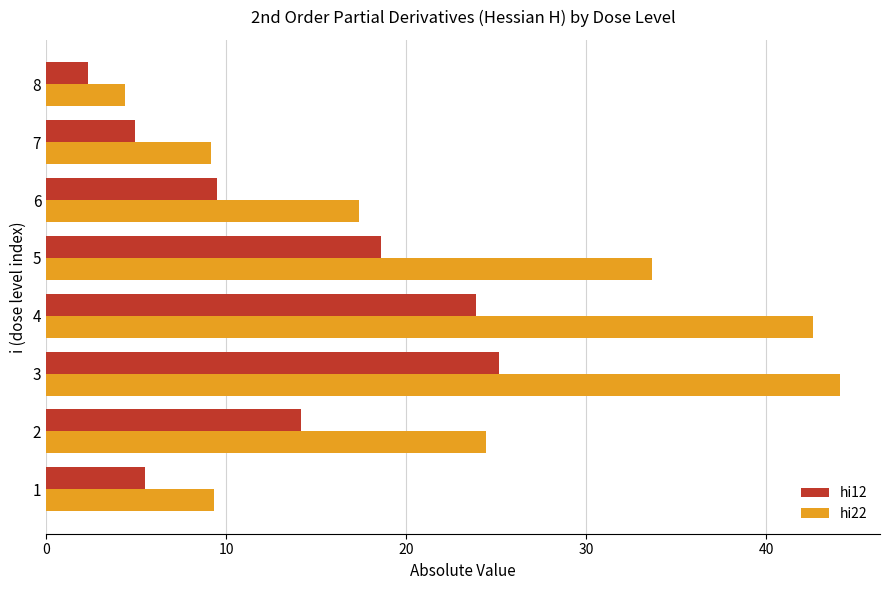

The value of hi22 at 6 is 17.4. True or false?

True